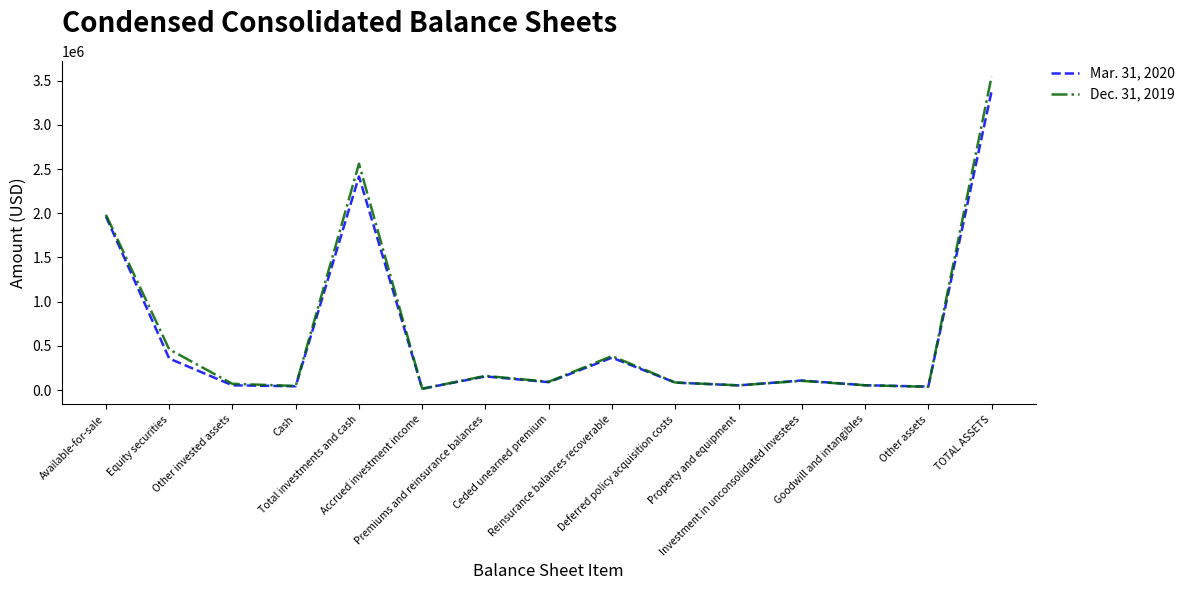

What value does the Mar. 31, 2020 series have at Deferred policy acquisition costs, to the nearest 100?

84200